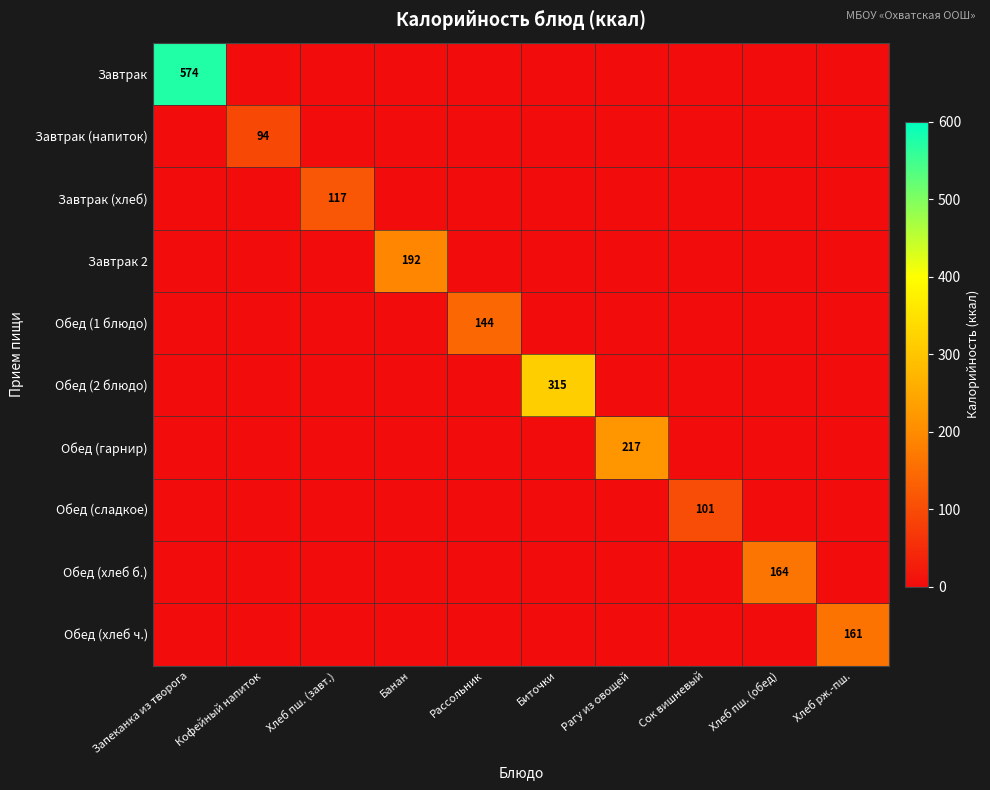

How many positive values does the Завтрак series have?

1